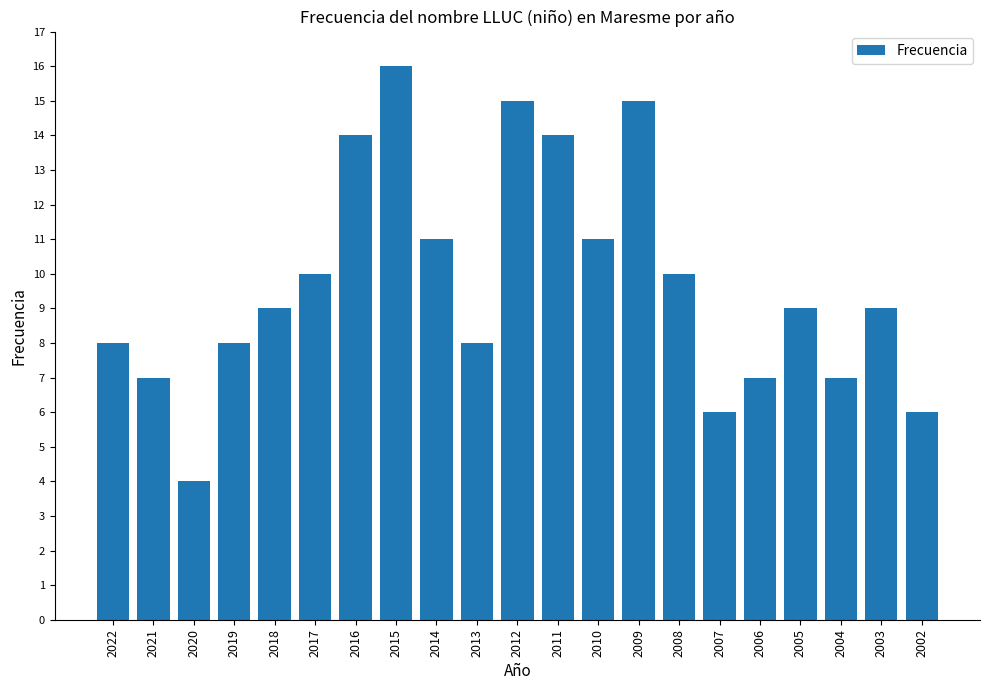

At which category does the chart reach its minimum across all series?

2020